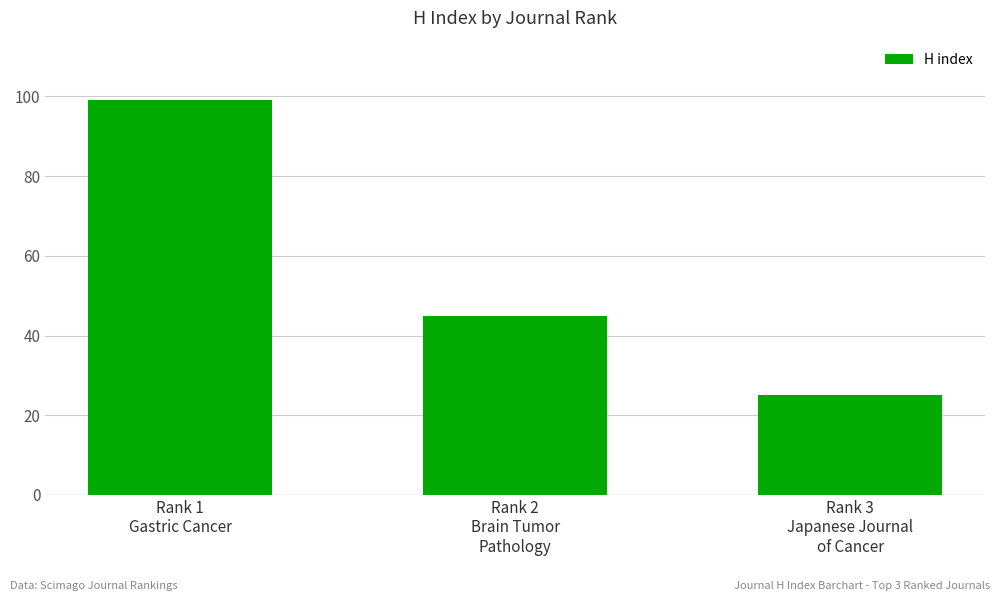

How many values are below 45?

1